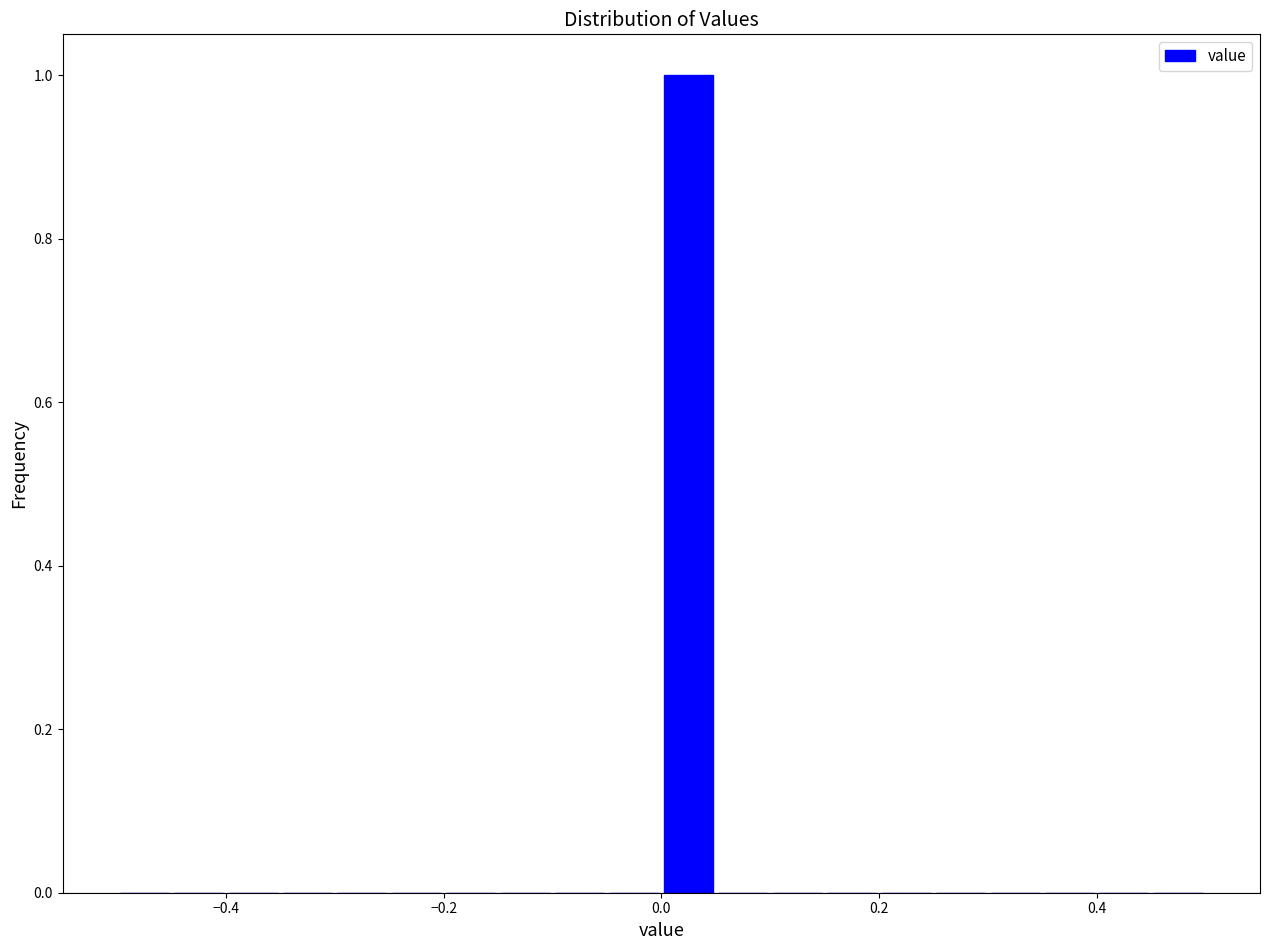

Read against the x-axis, roughly where is the centre of the tallest bar?

0.02